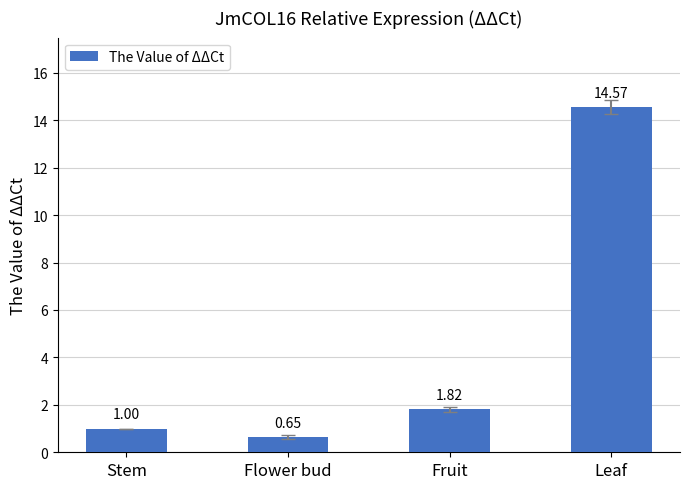

List the labels in order of value, smallest first.

Flower bud, Stem, Fruit, Leaf